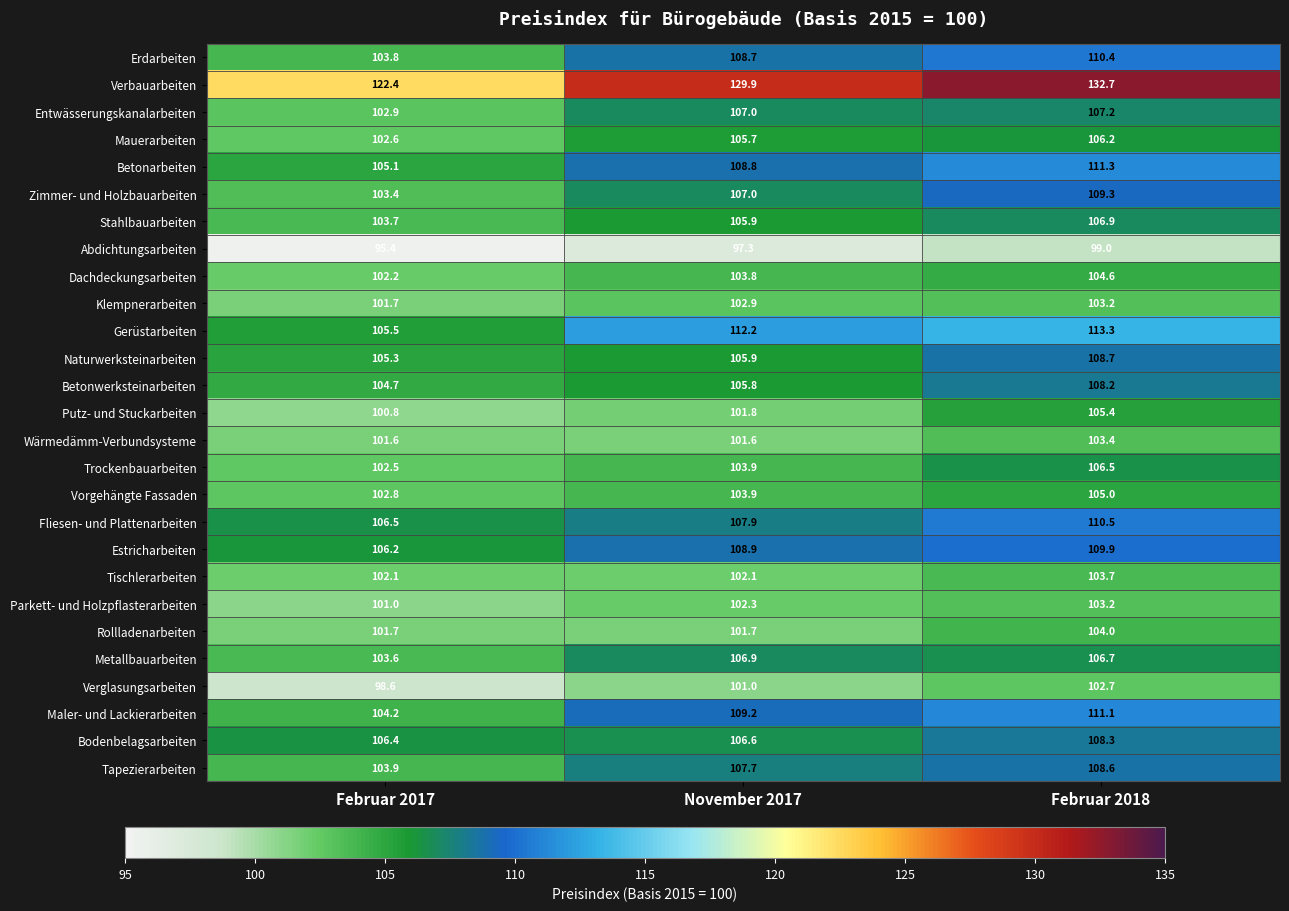

Which label corresponds to the largest value in the chart?

Februar 2018